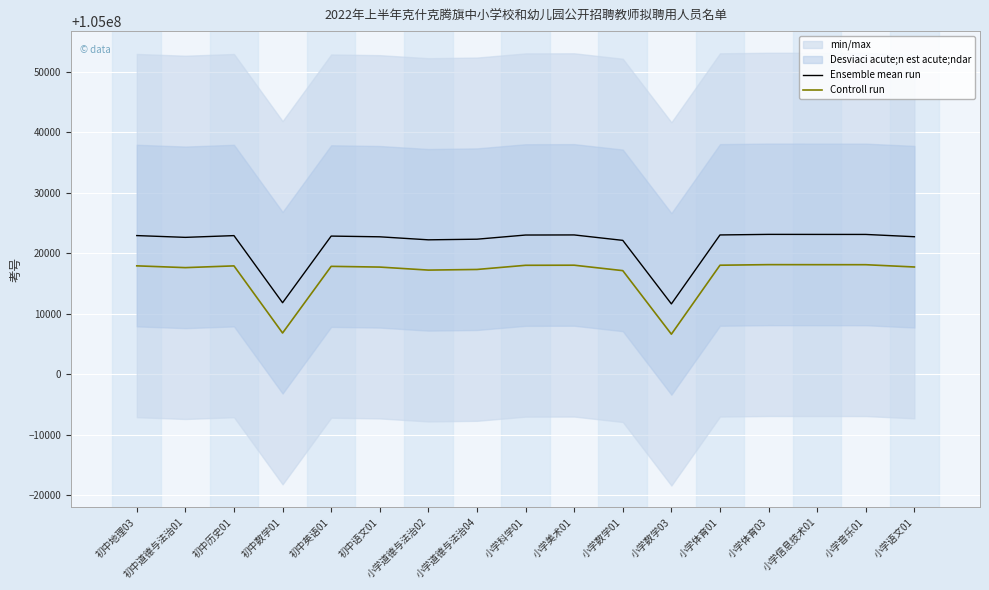

Is it true that Ensemble mean run equals 105023112 at 小学体育03?

True